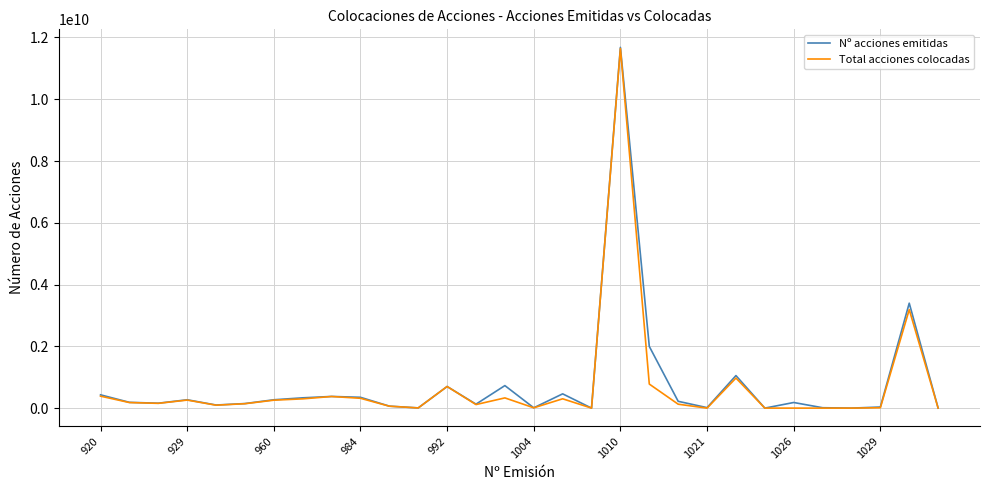

What is the maximum value shown in the chart?

11680000000